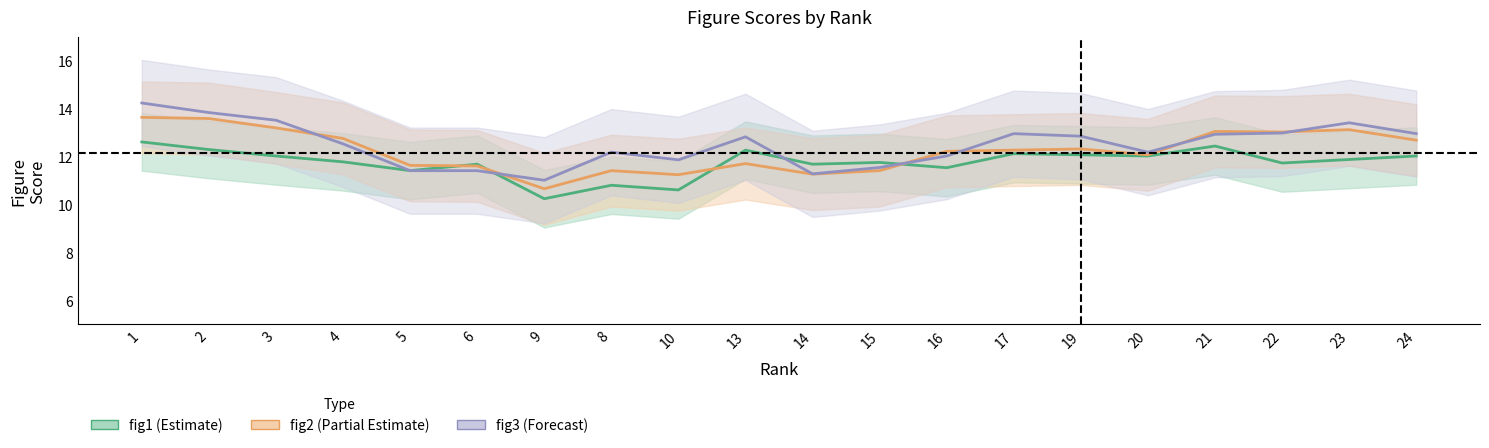

At which category does fig2 (Partial Estimate) reach its first local valley?

9